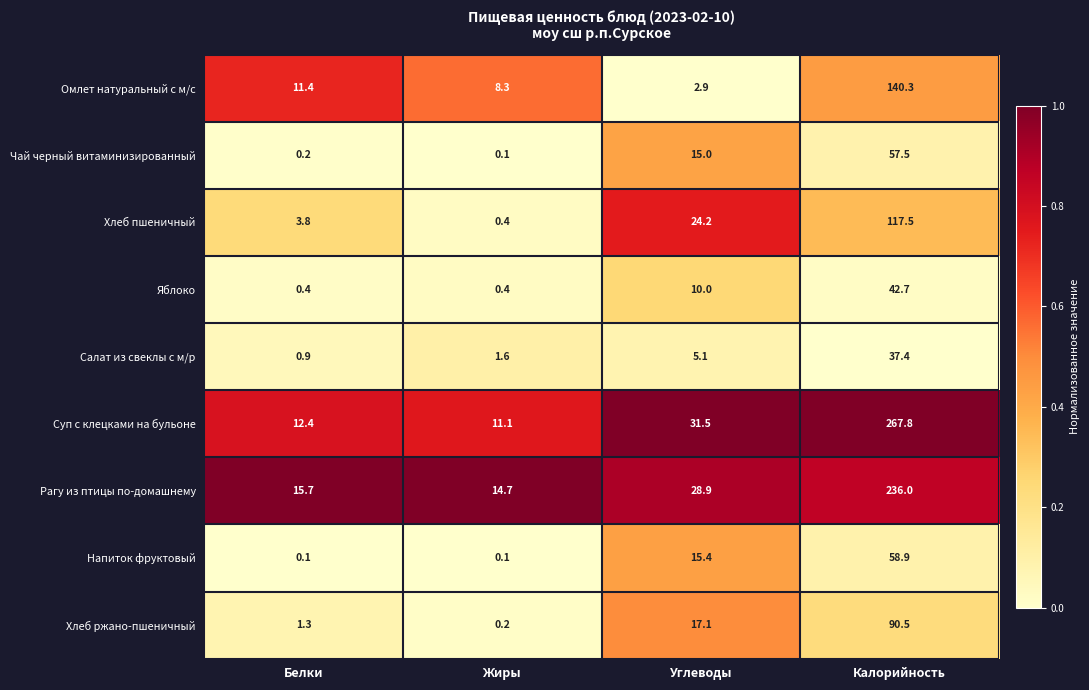

How many categories are shown in the chart?

4